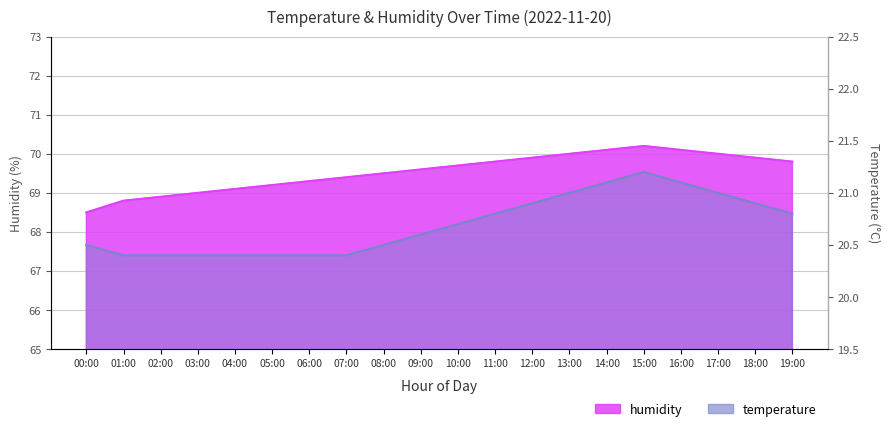

Is the value of humidity at 08:00 greater than the value of temperature at 19:00?

Yes